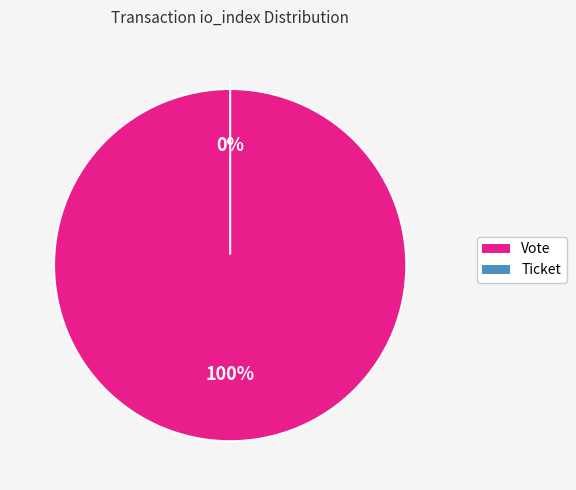

What percentage is NOT represented by Ticket?

100.0%